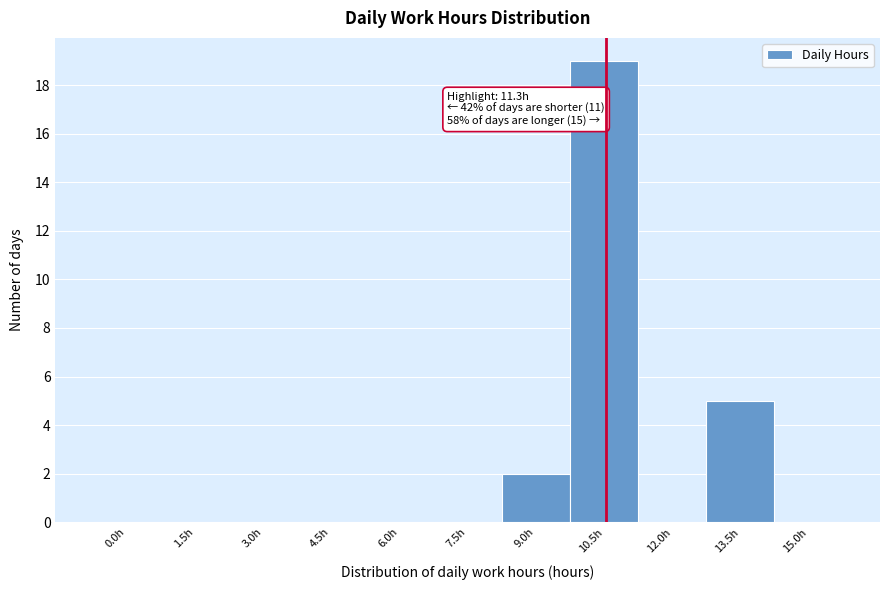

Reading left to right, extract all data points from this chart.

0.0h=0	1.5h=0	3.0h=0	4.5h=0	6.0h=0	7.5h=0	9.0h=2	10.5h=19	12.0h=0	13.5h=5	15.0h=0